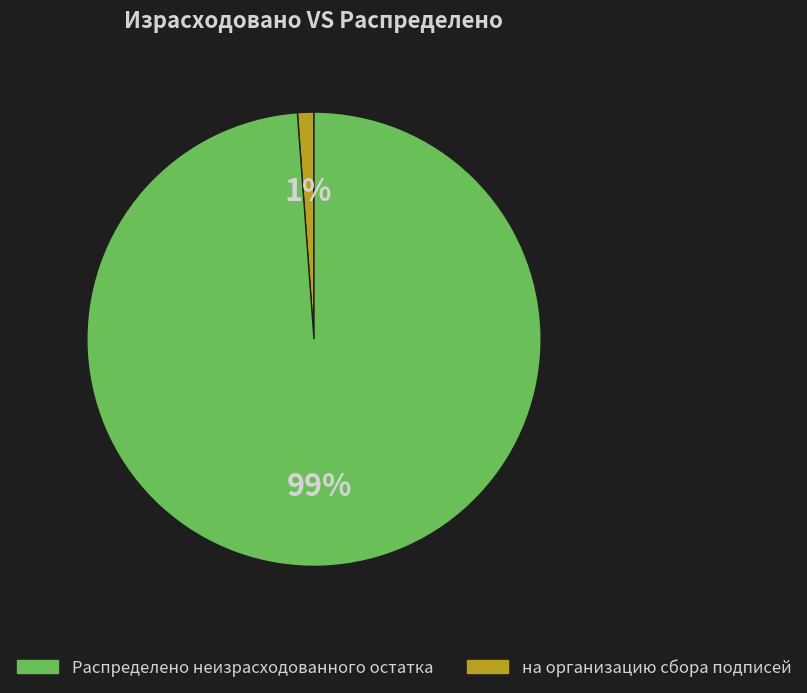

To the nearest percent, what is the difference between the largest and smallest slice percentages?

98%